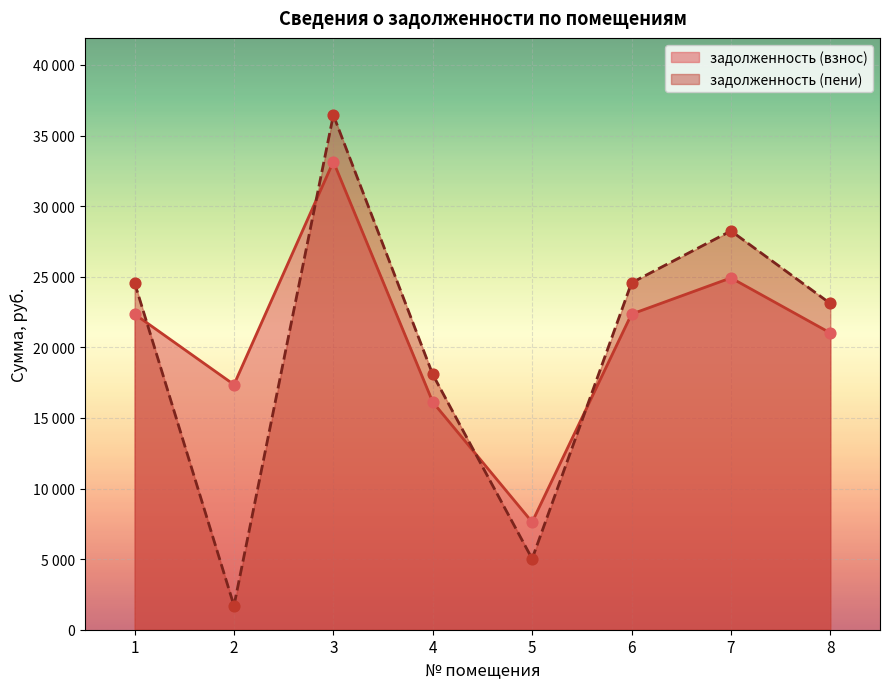

Which series has the largest Y range (max minus min)?

задолженность (пени)